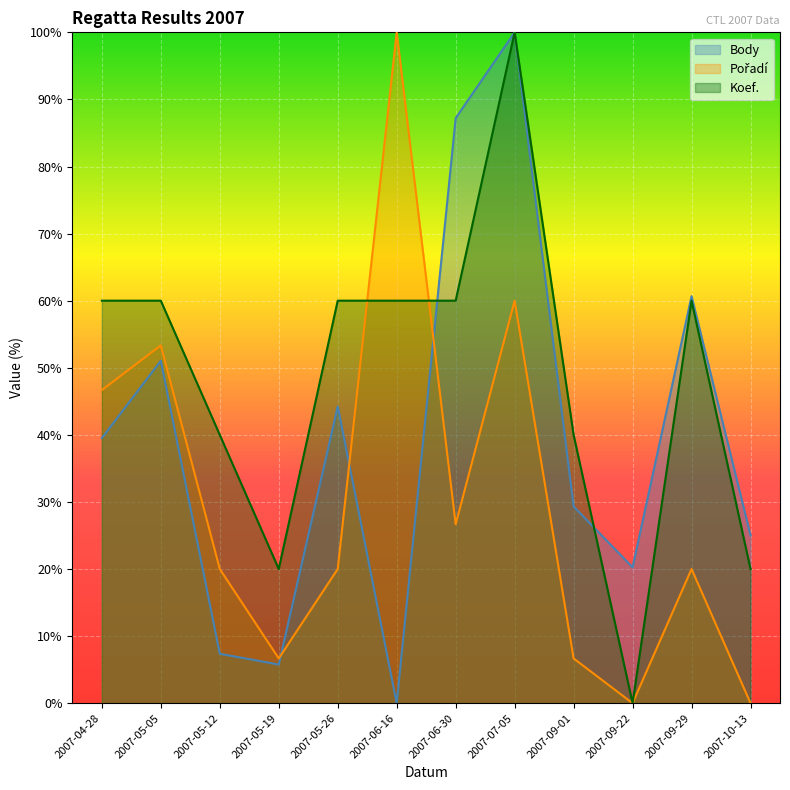

Where does the Koef. series first go above 60?

2007-07-05